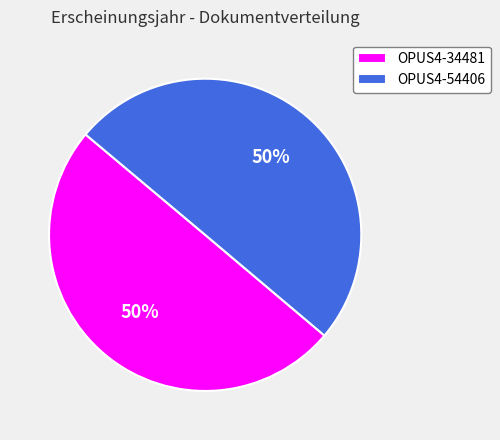

To the nearest percent, what percentage of the pie is OPUS4-54406?

50%